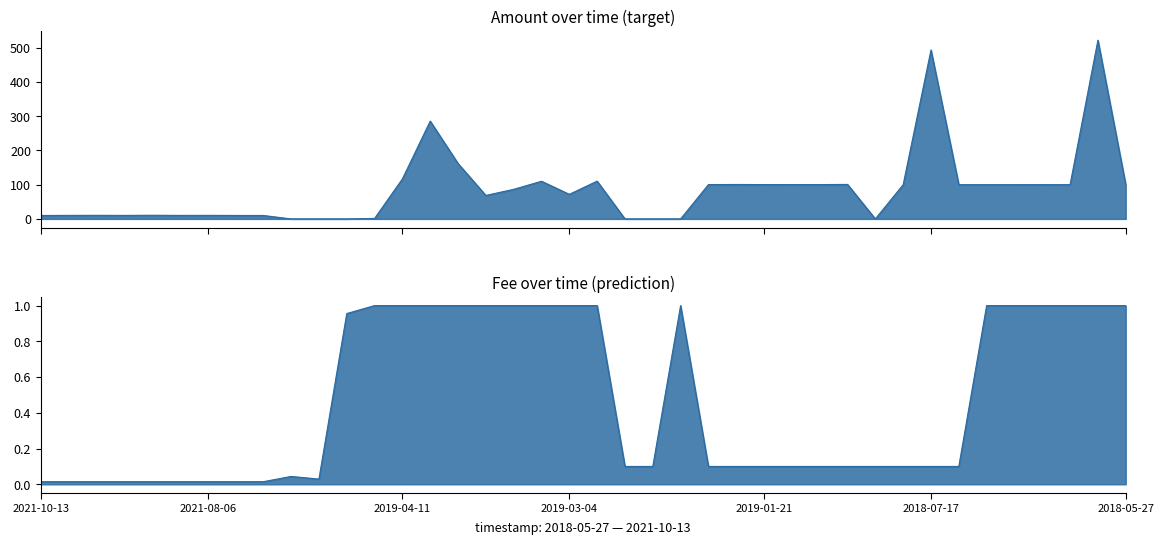

Read the Fee value at 2019-02-18.

0.1